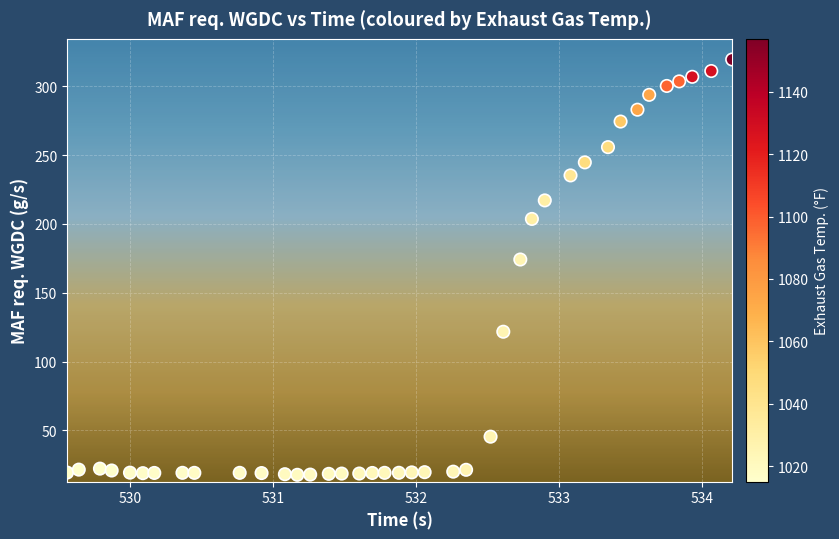

What Y value in the scatter plot is closest to 168?

174.1